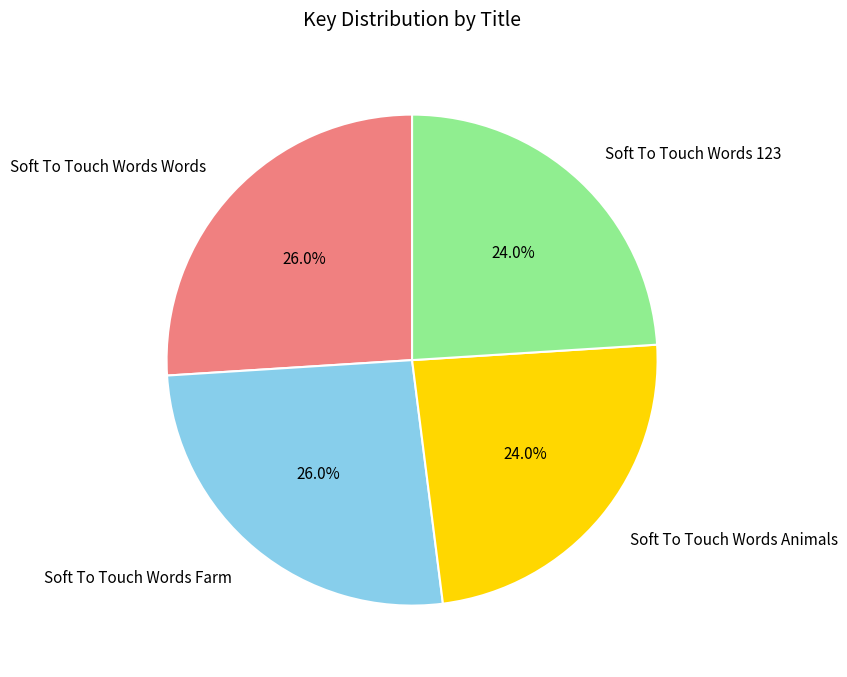

Count the number of slices in the pie.

4